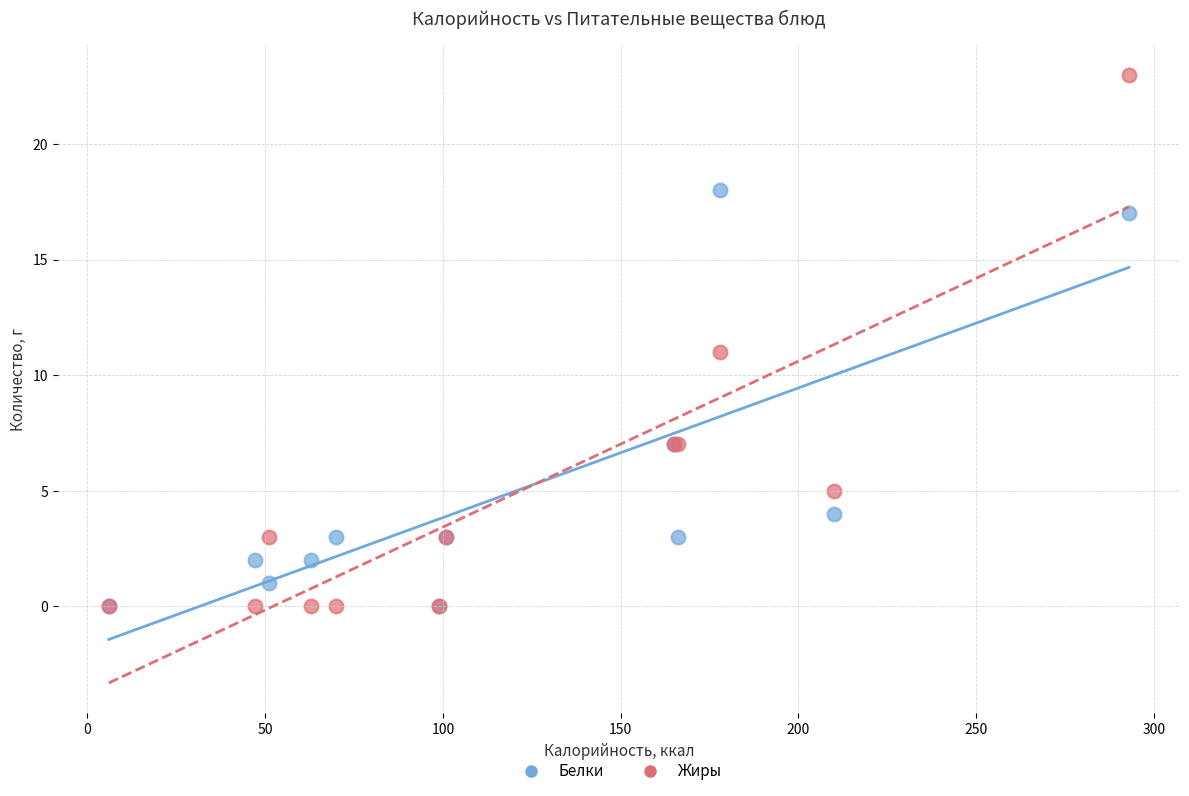

What are all the series names shown in the legend?

Белки, Жиры